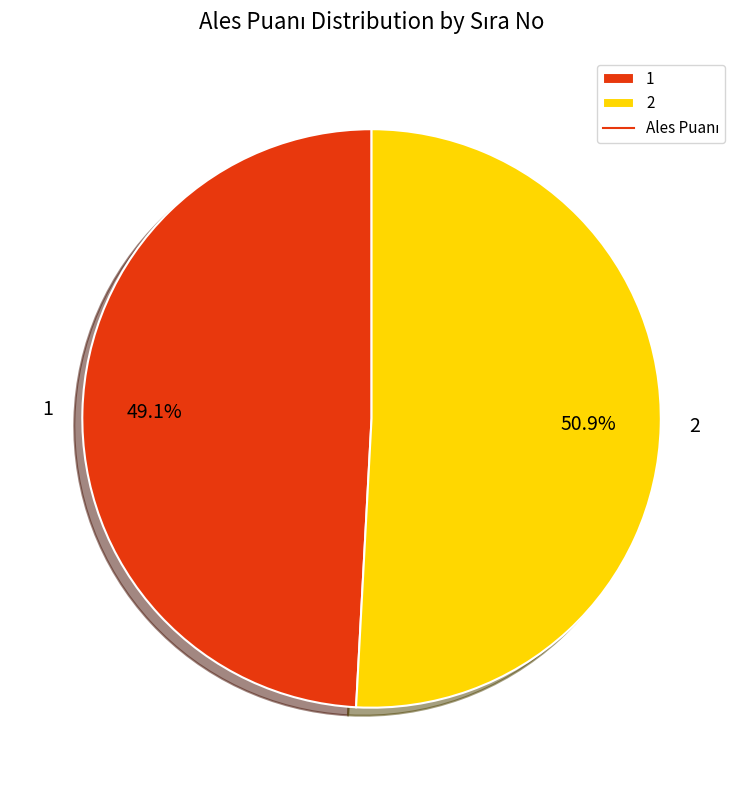

To the nearest percent, what is the difference between the largest and smallest slice percentages?

2%